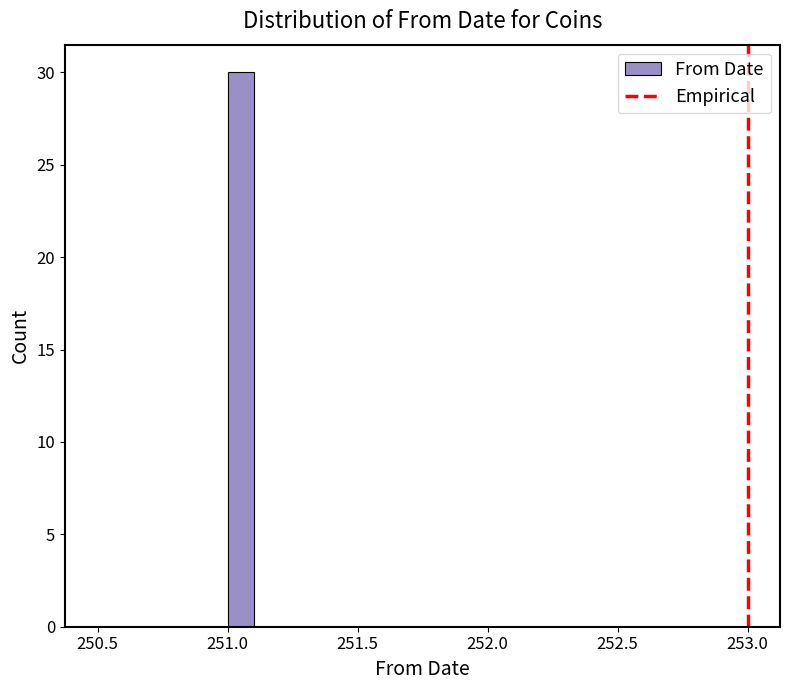

Around what value on the x-axis is the tallest bar? Give the approximate position of its centre, as read against the axis.

251.05